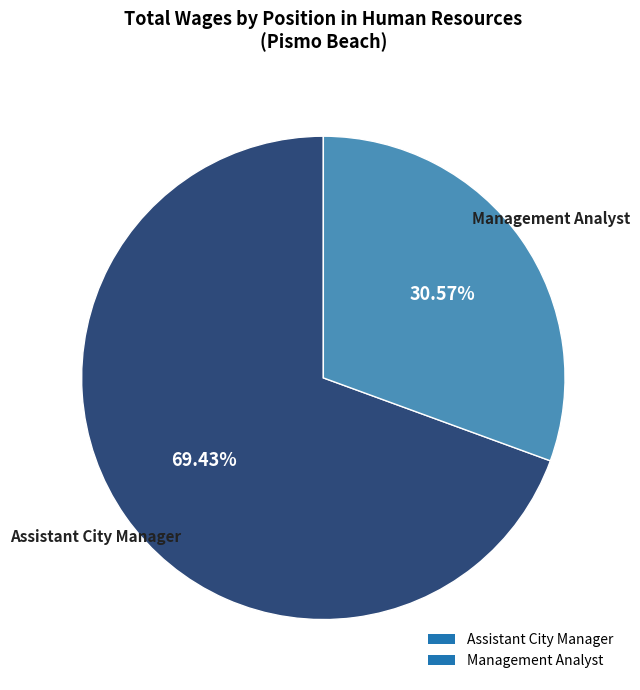

How many segments does this pie chart have?

2